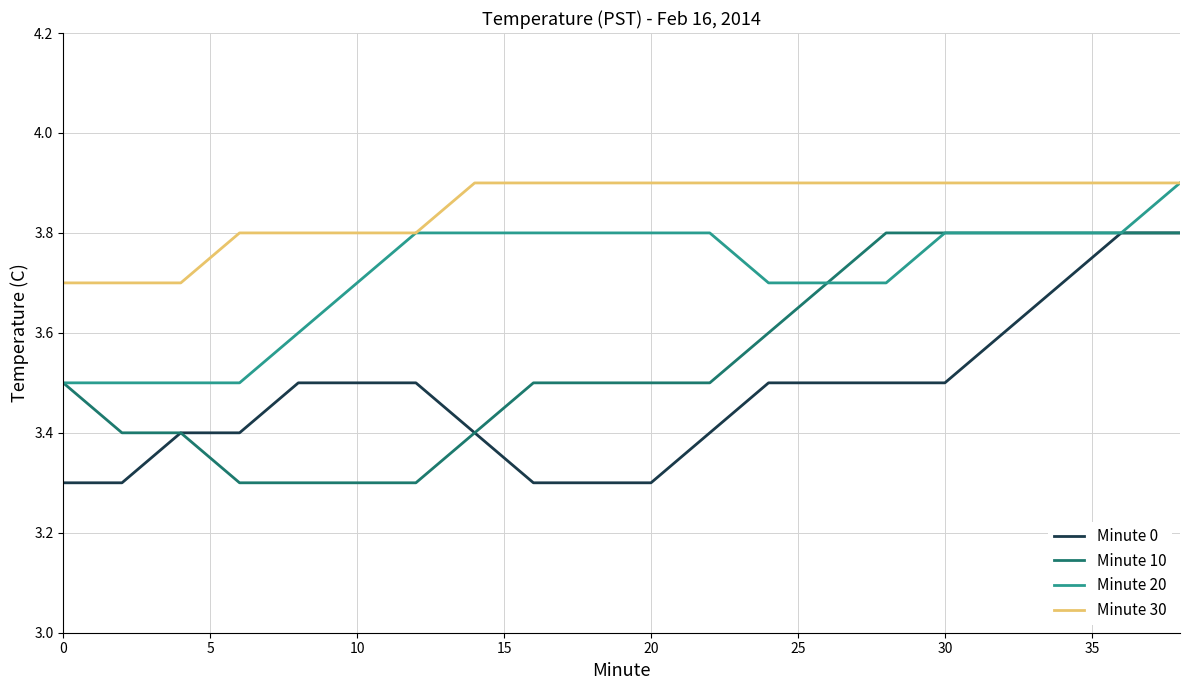

True or false: Minute 10 and Minute 30 intersect in this chart.

False